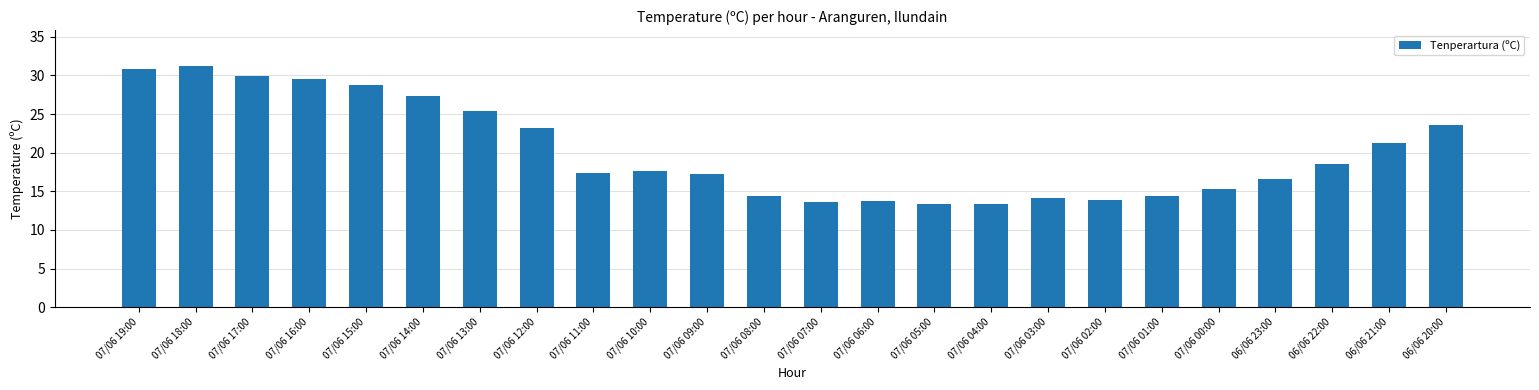

How many values are below 17?

10